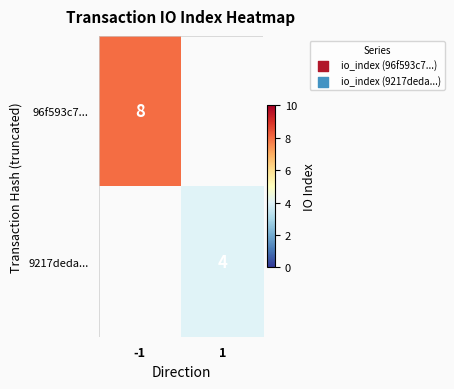

True or false: 9217deda... has a value of 1.0 at 1.

False